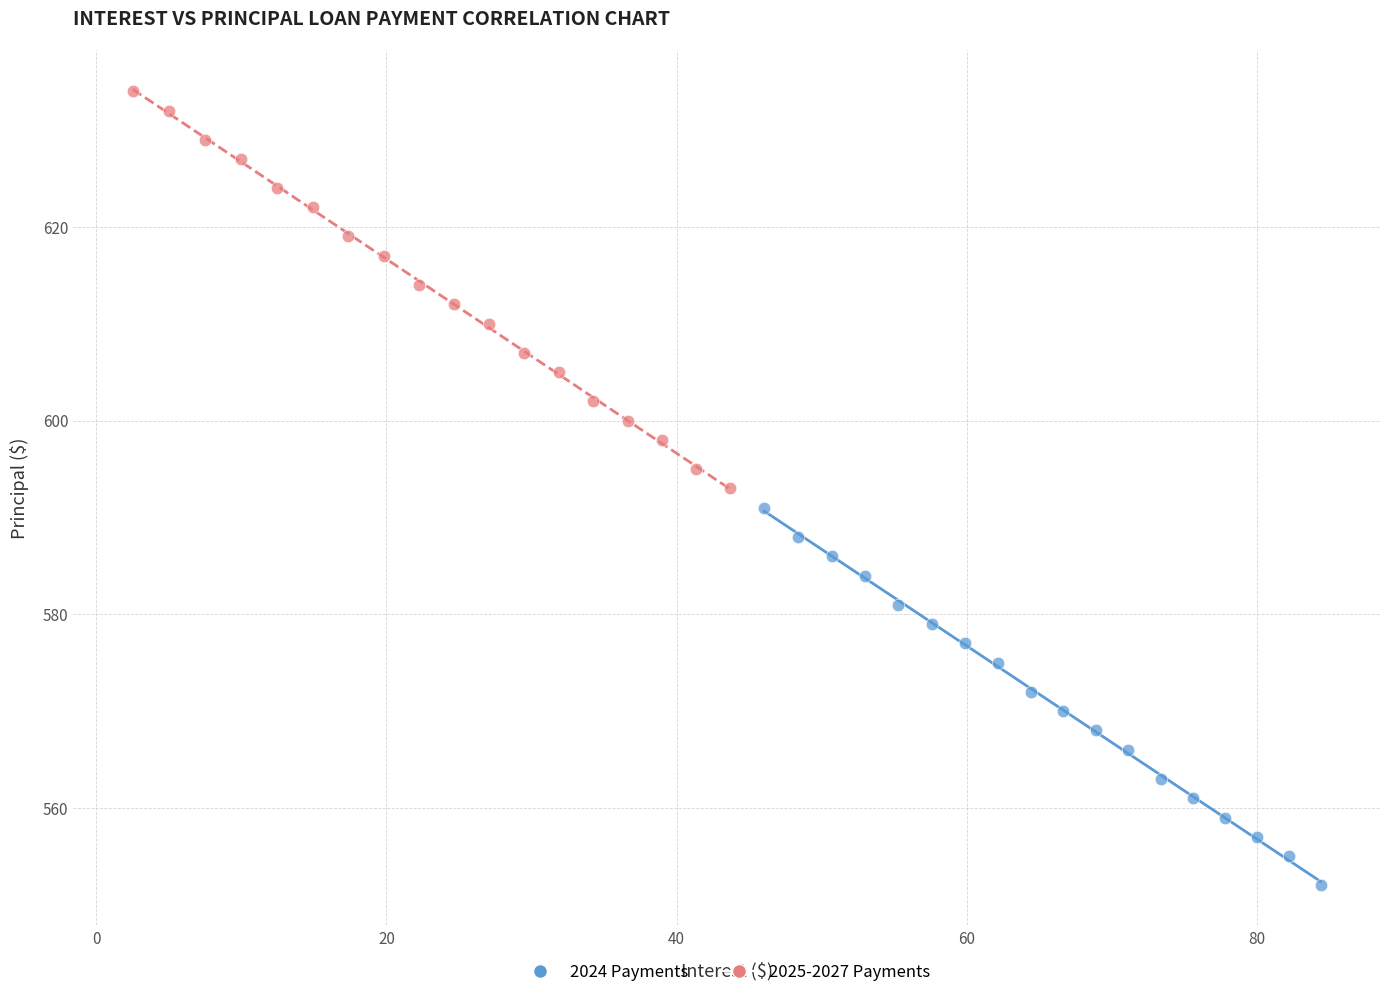

Which series has the widest spread of Y values?

2025-2027 Payments